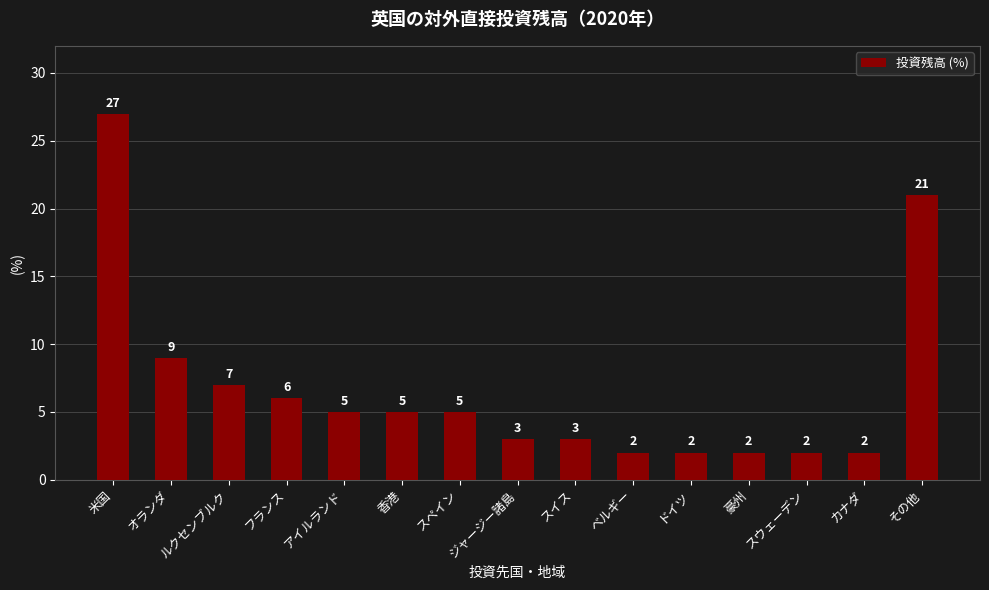

Does the chart contain stacked bars?

No